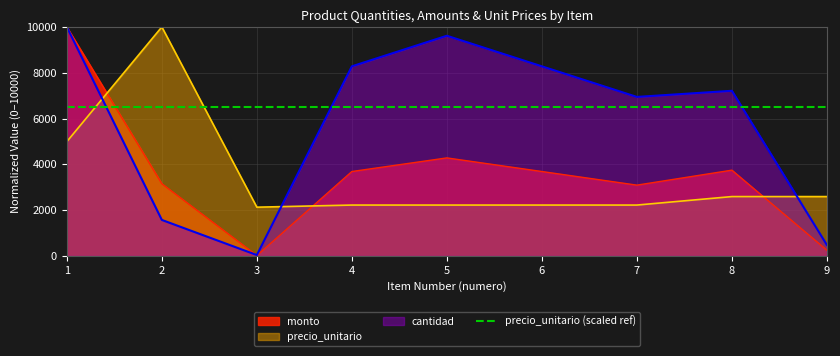

Which series has the largest range (max minus min)?

monto